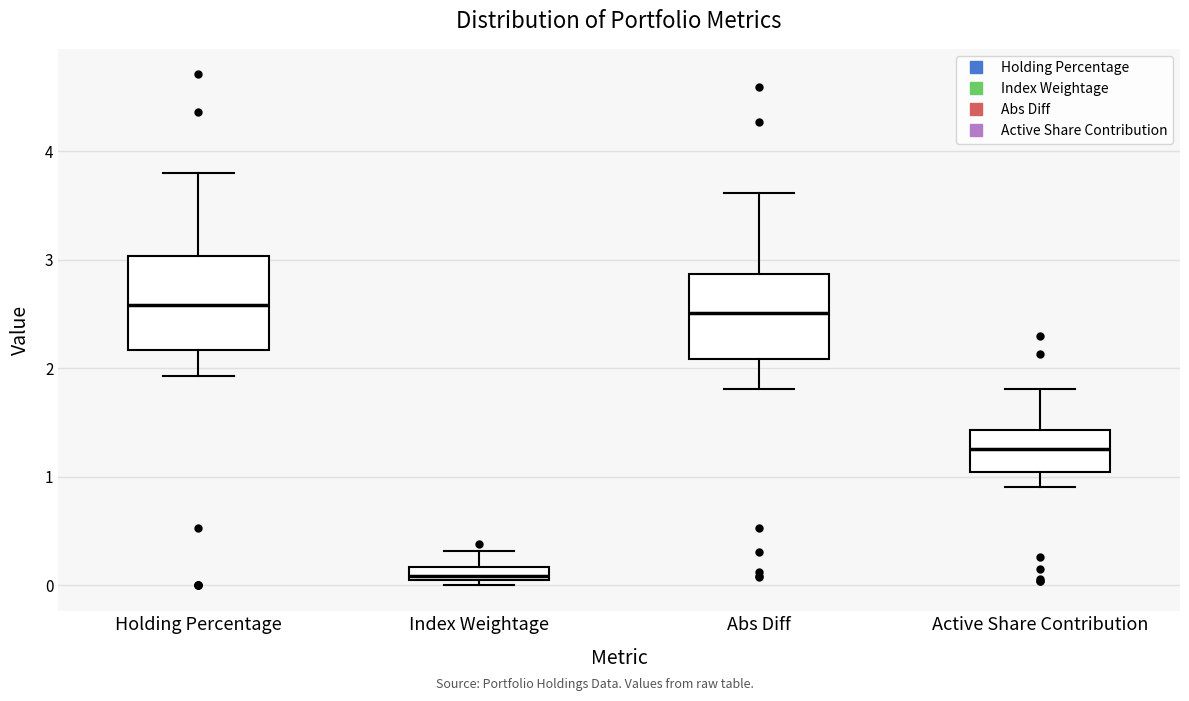

Where is the upper edge of the box for Index Weightage on the y-axis? The values are not printed on the chart, so give them approximately, as read against the axis.

0.2